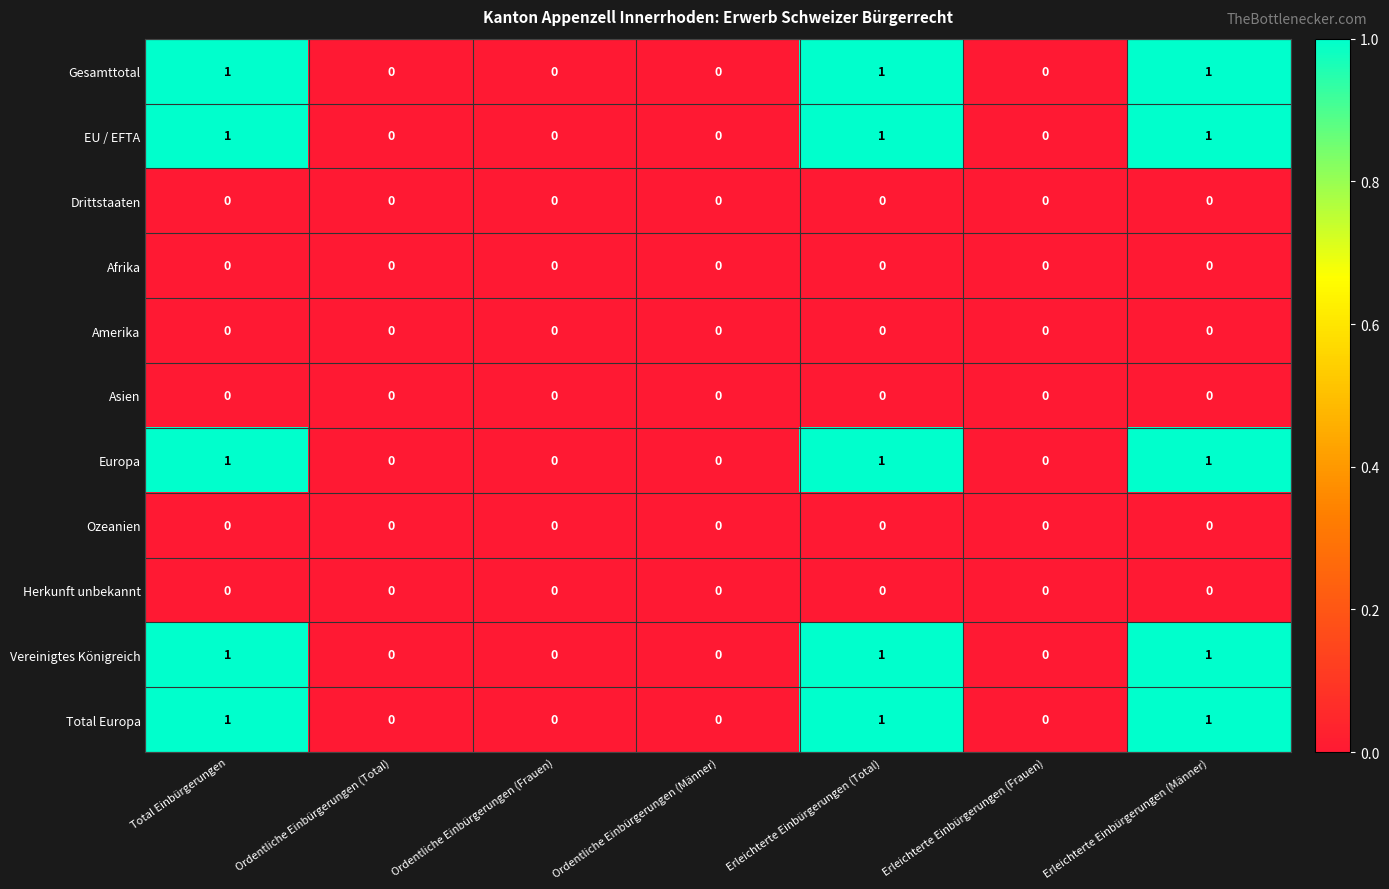

Count the Total Europa values in the range 0 to 1.

7